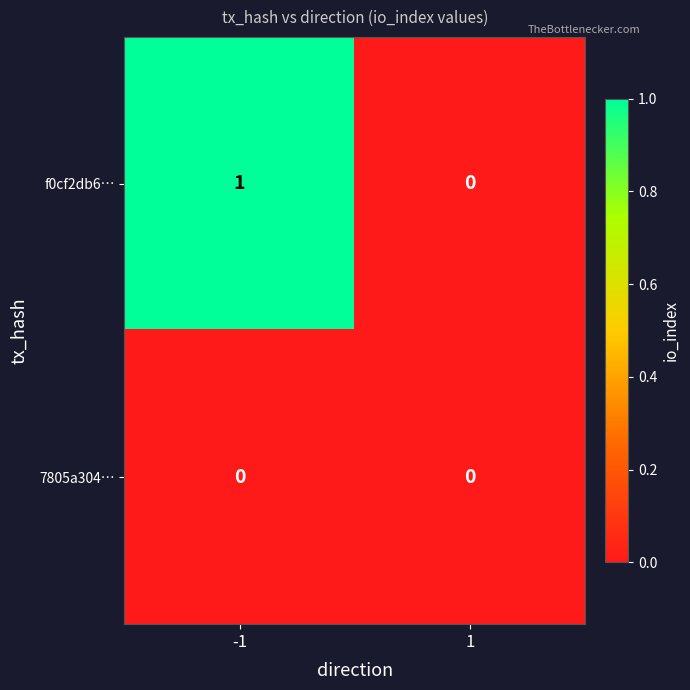

At which category is the sum across all series the highest?

-1